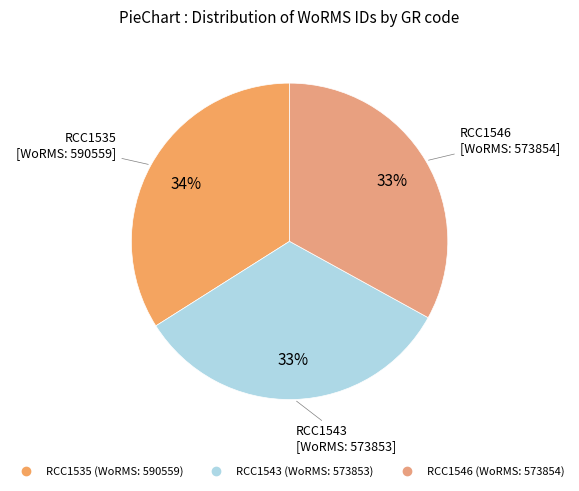

Does RCC1546 account for over 50% of the chart?

No